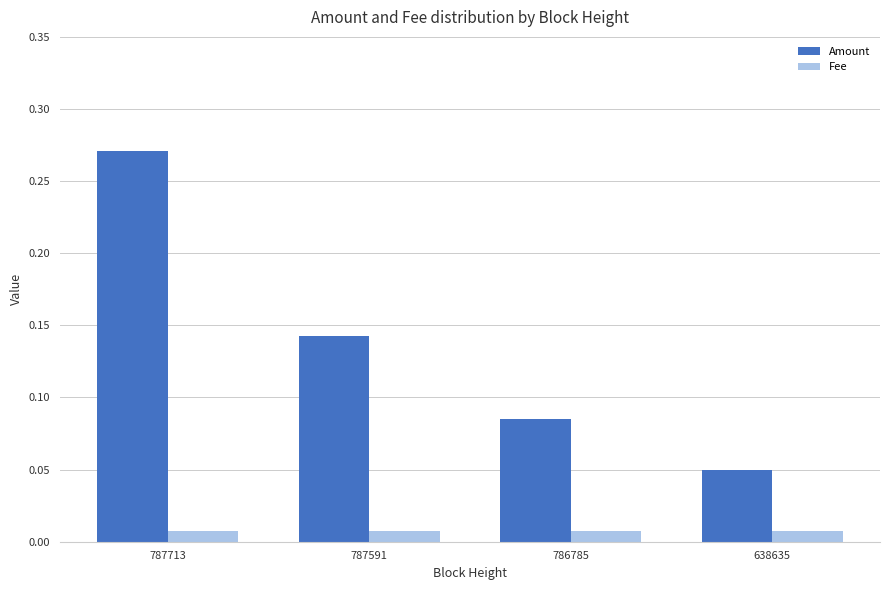

At which label is Amount closest to 0?

638635